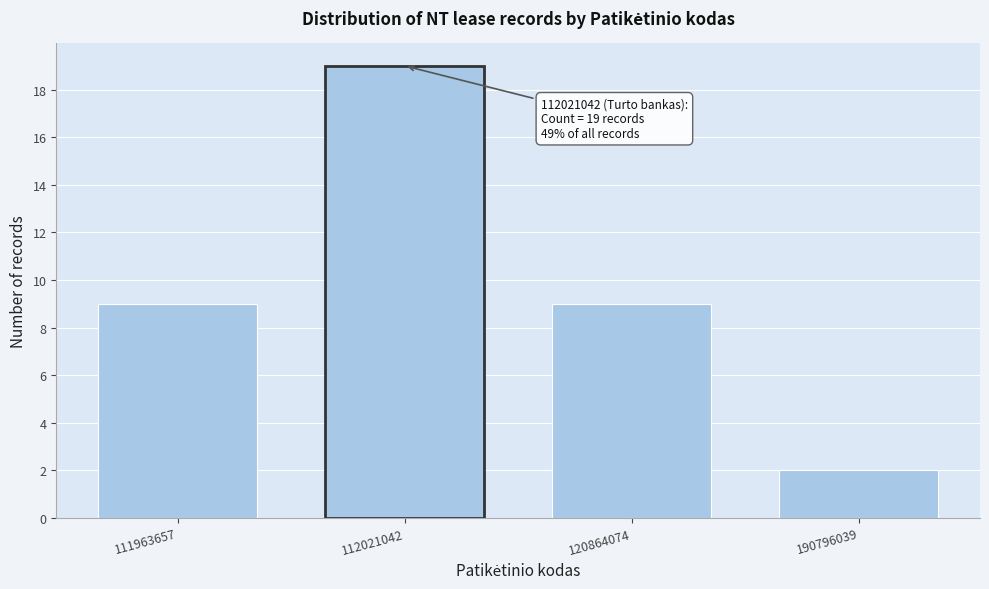

Reading left to right, what are all the values shown in this chart?

111963657=9	112021042=19	120864074=9	190796039=2